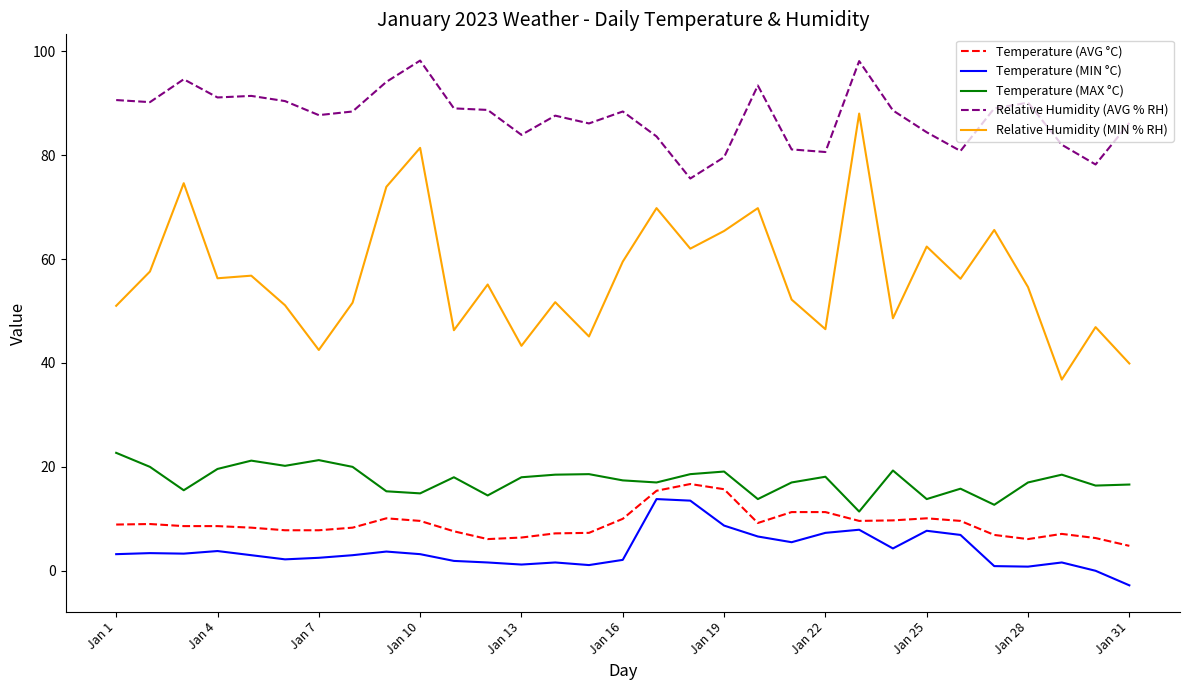

At how many categories does at least one series exceed 4?

31